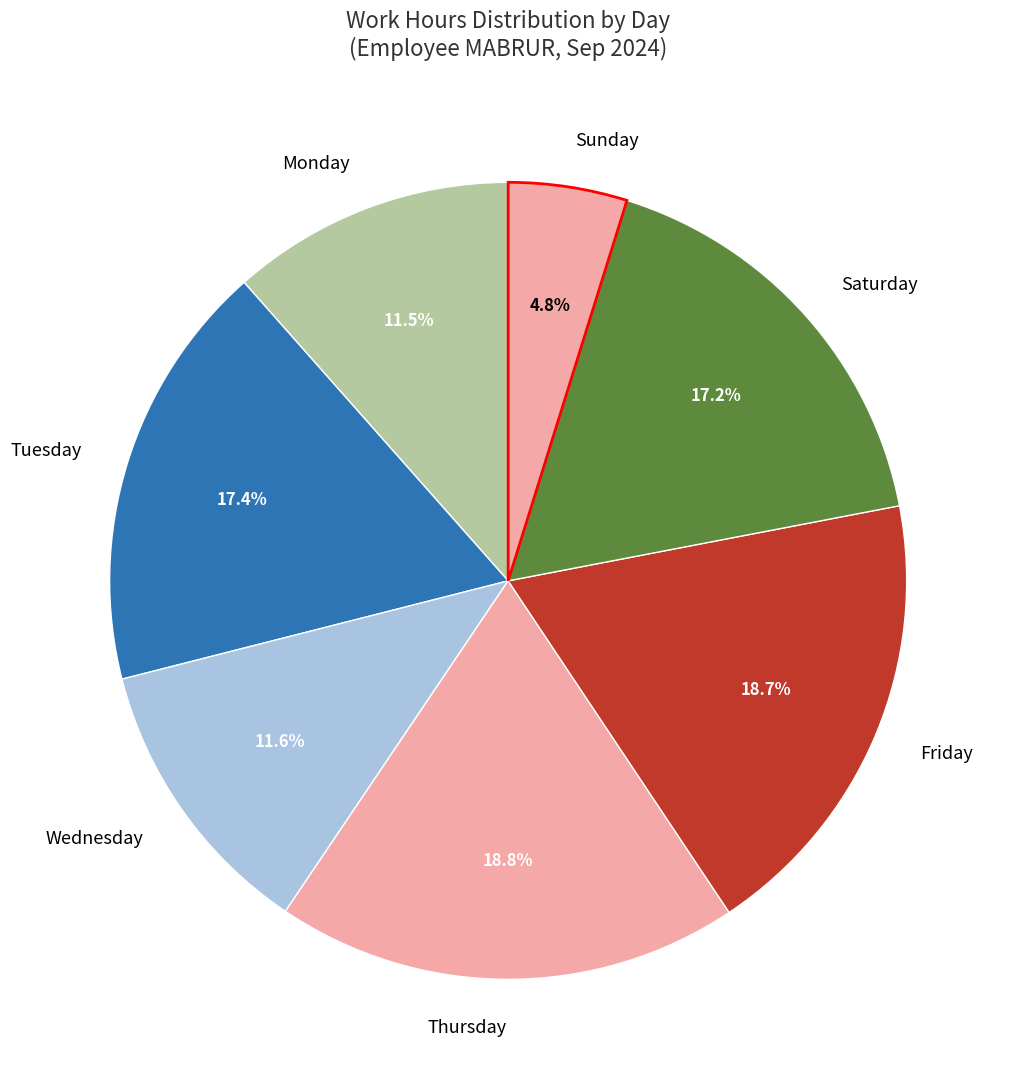

What percentage do Wednesday and Tuesday together represent?

29.0%